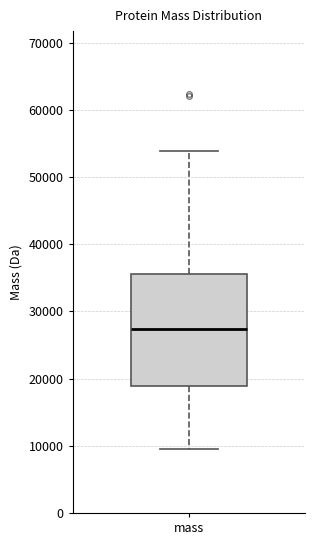

Read this box plot against the y-axis: the position of the median line, the range covered by the box, and the ends of both whiskers. The values are not printed on the chart, so give them approximately, as read against the axis.

median 27000, box 19000 to 36000, whiskers 10000 to 54000